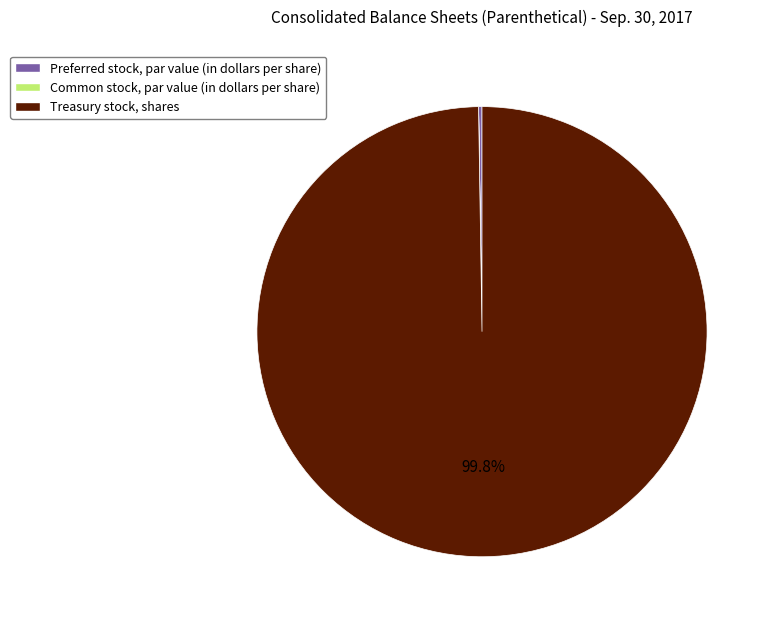

Which slice represents more than half of the pie?

Treasury stock, shares